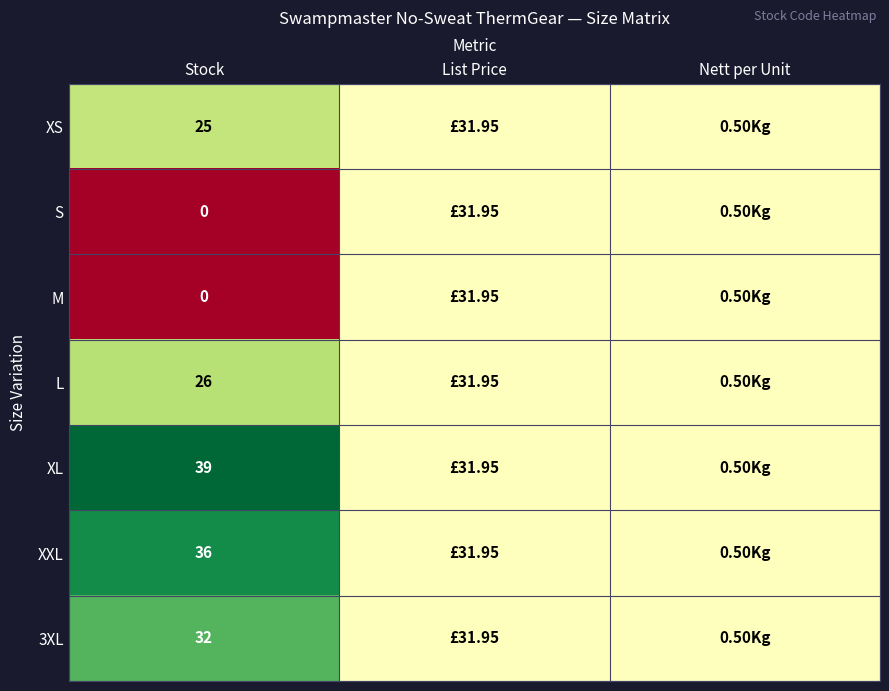

What is the difference between the highest and lowest values at Stock?

39.0